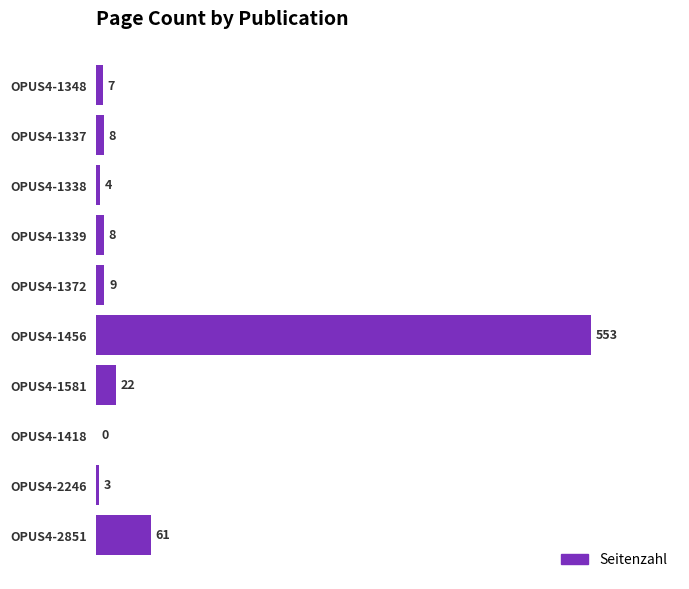

Is it true that the value at OPUS4-1372 is 9?

True